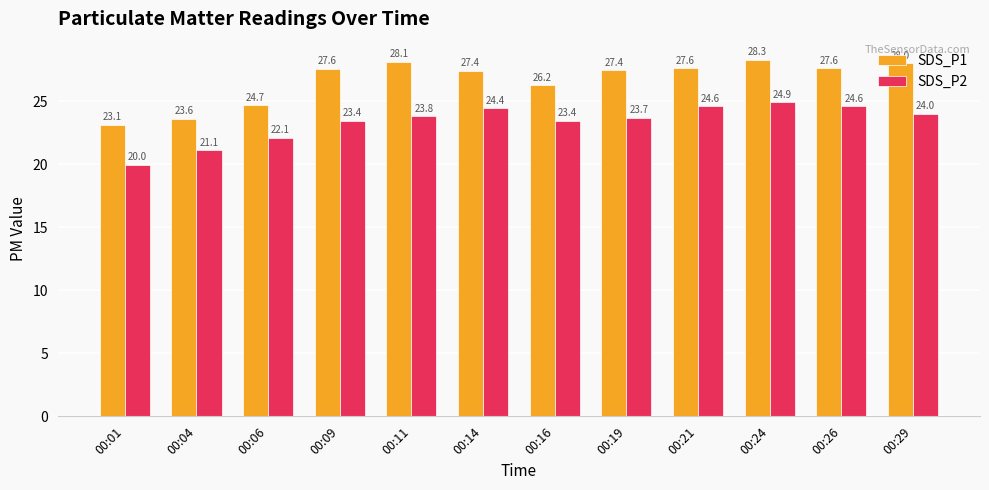

Which series changed the most between 00:09 and 00:14?

SDS_P2